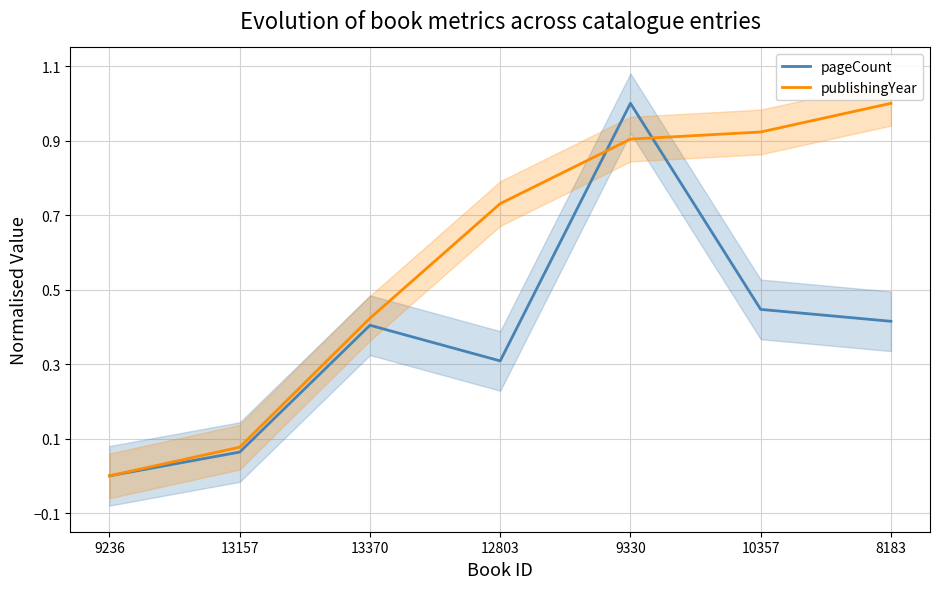

How many lines are shown in the chart?

2